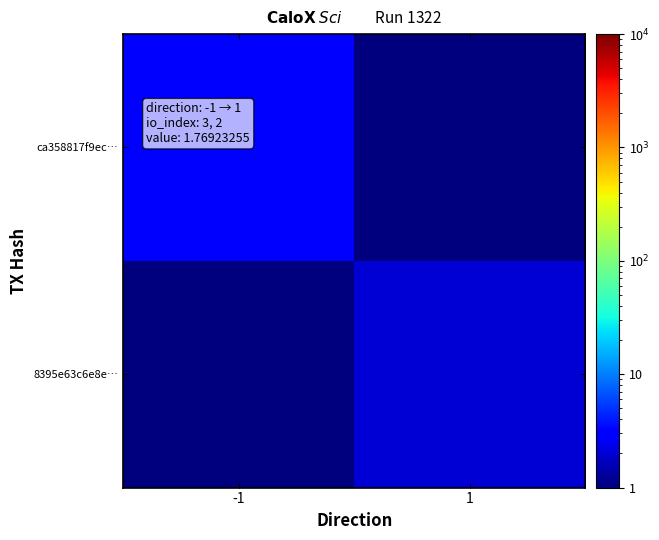

How many categories are shown in the chart?

2